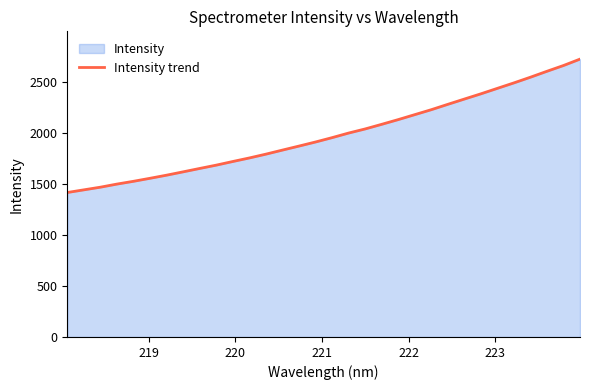

How many lines are shown in the chart?

1